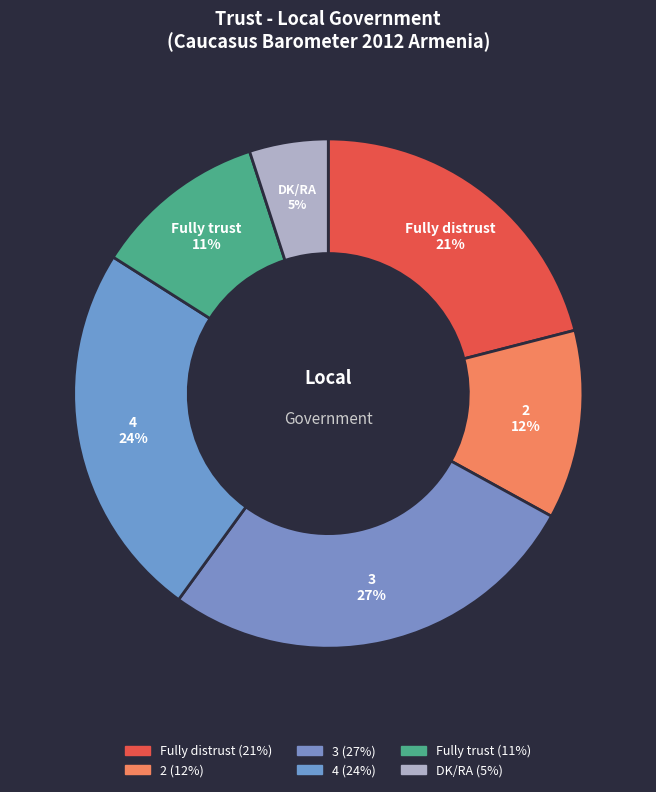

Combined, do Fully distrust and 3 account for over 50%?

No